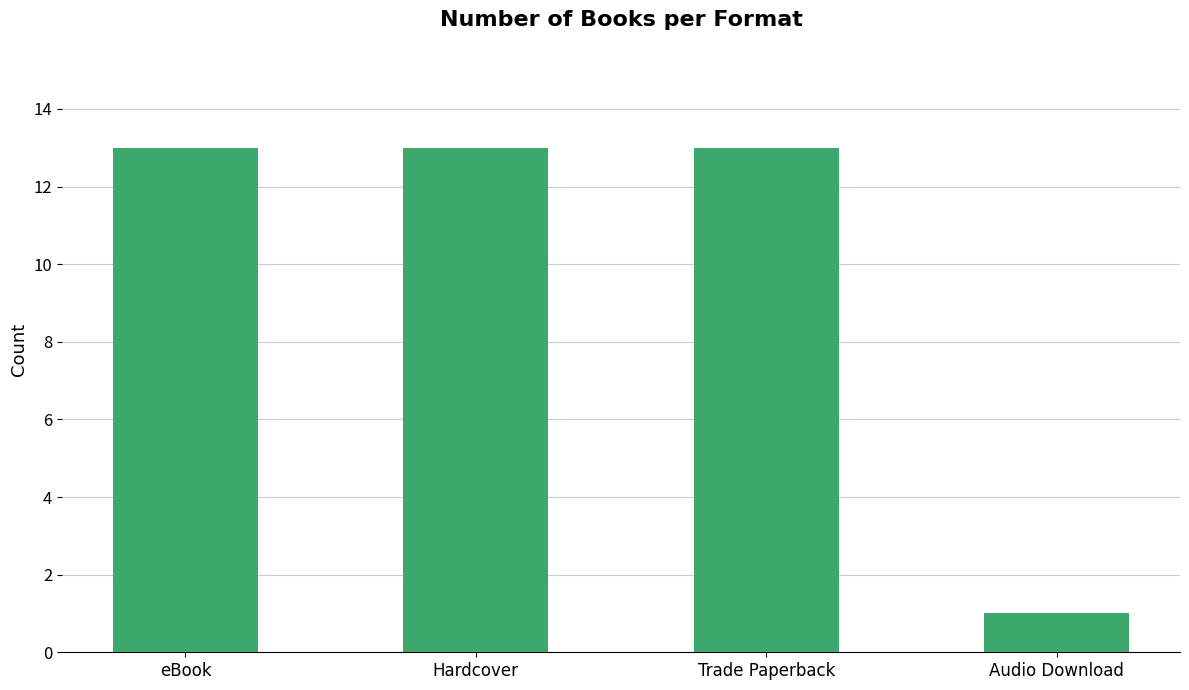

How many data points does each series have?

4